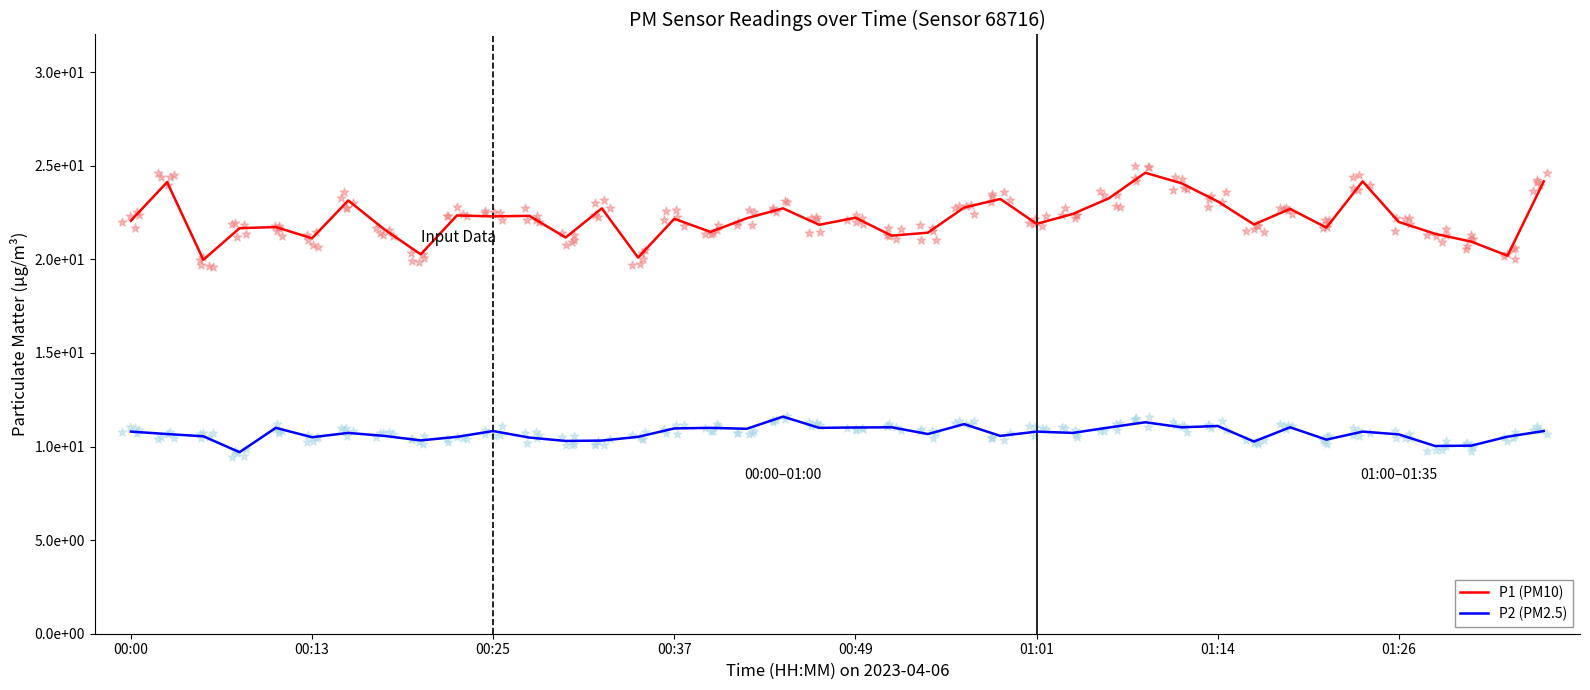

What are all the series names shown in the legend?

P1 (PM10), P2 (PM2.5)